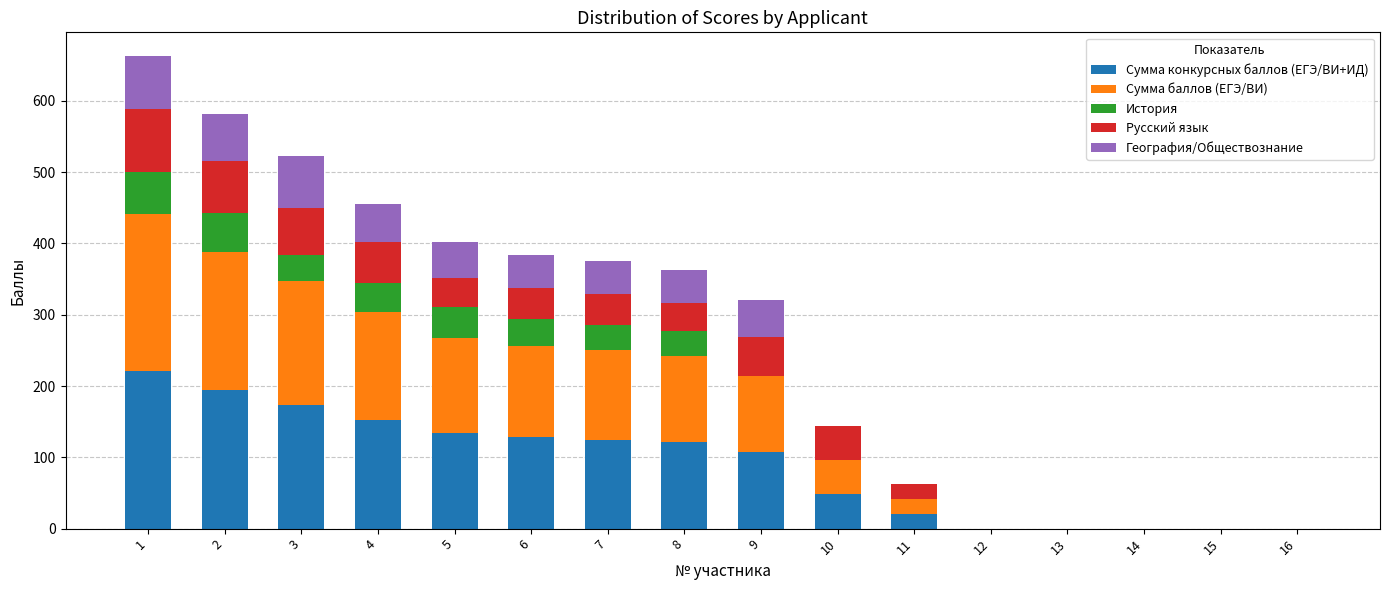

What is the highest value of the Сумма конкурсных баллов (ЕГЭ/ВИ+ИД) series?

221